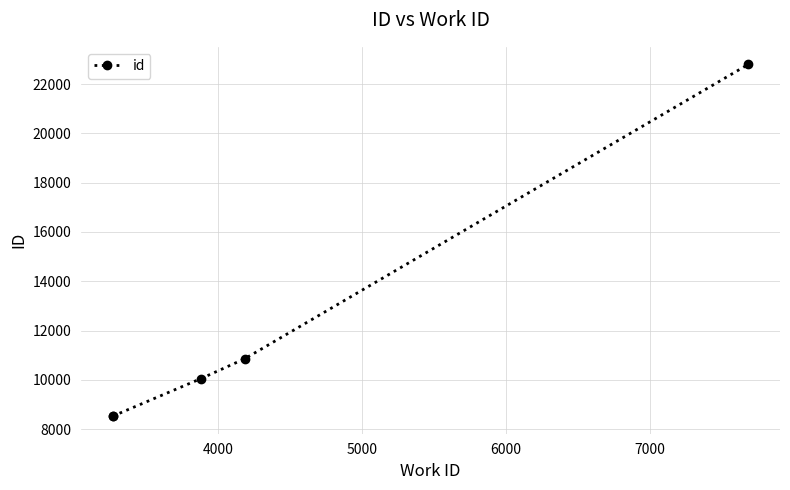

The chart shows a value of 33524 at 7000. True or false?

False